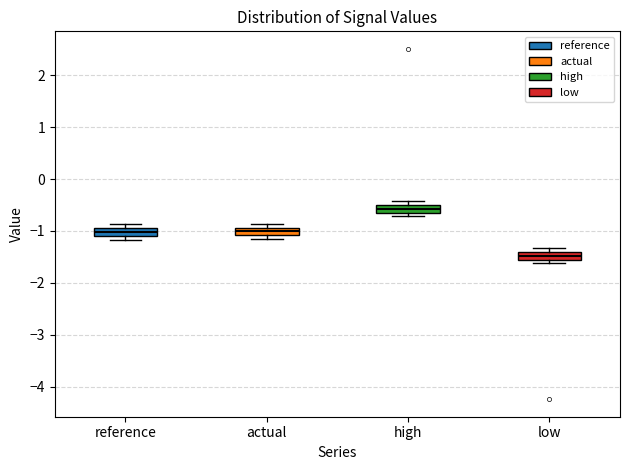

Which box's median line is the lowest?

low